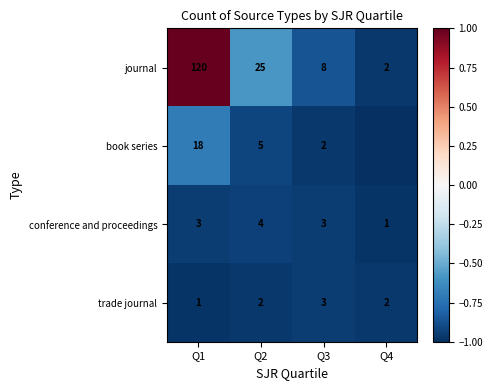

Which category has the lowest value in the journal series?

Q4